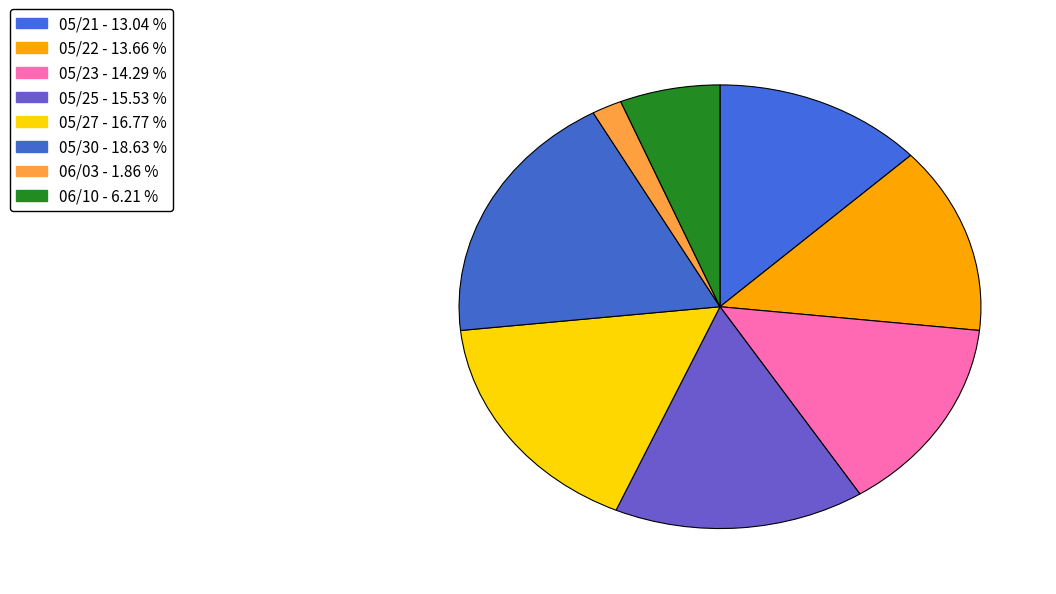

The 05/23 slice represents 14% of the pie. True or false?

True